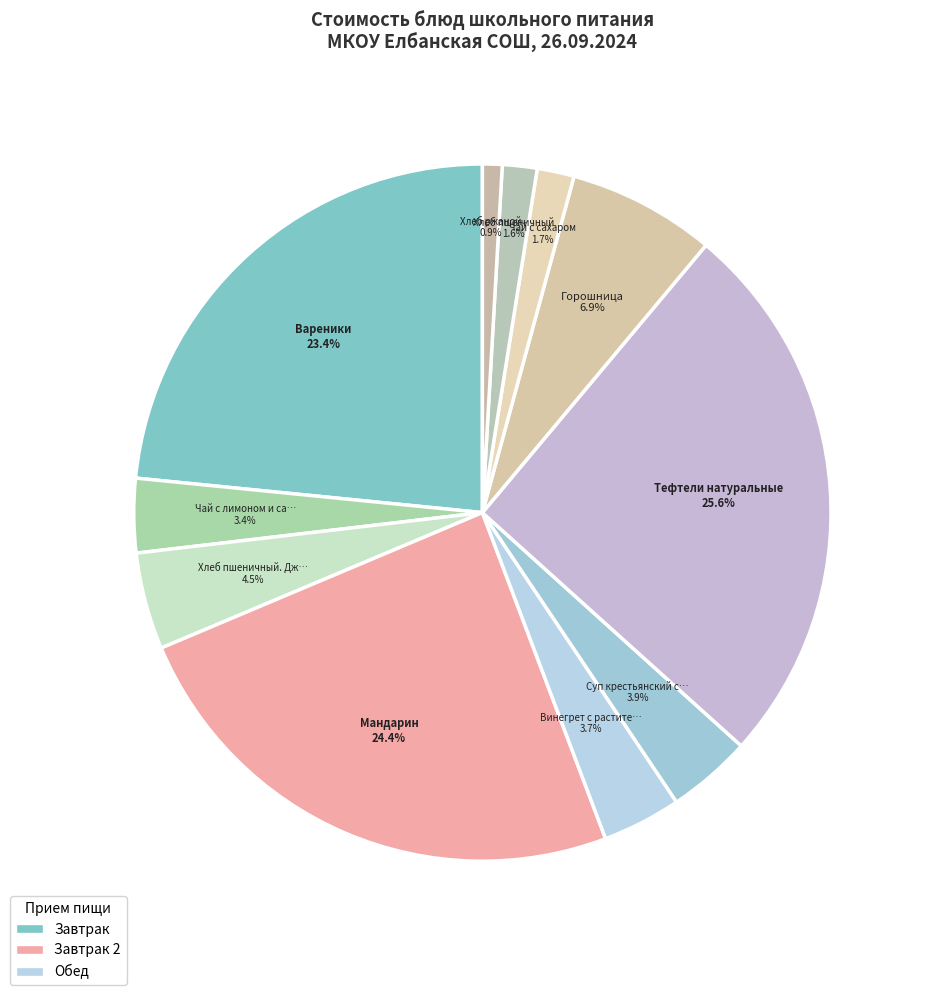

Which slice is the largest?

Тефтели натуральные